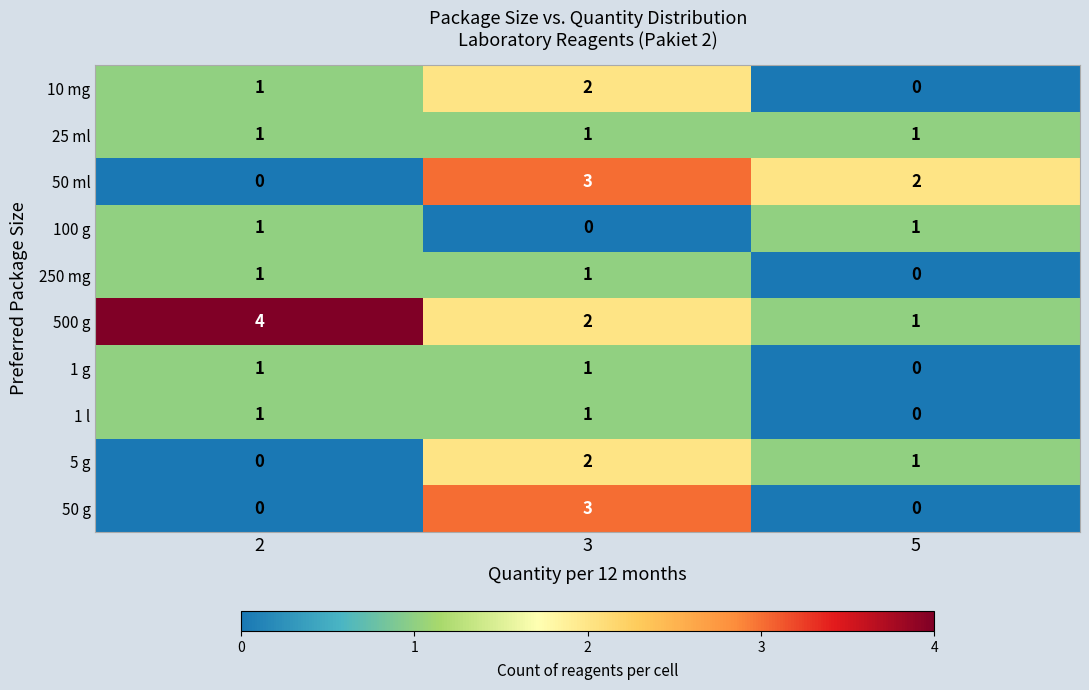

True or false: 500 g has a value of 2 at 3.

True